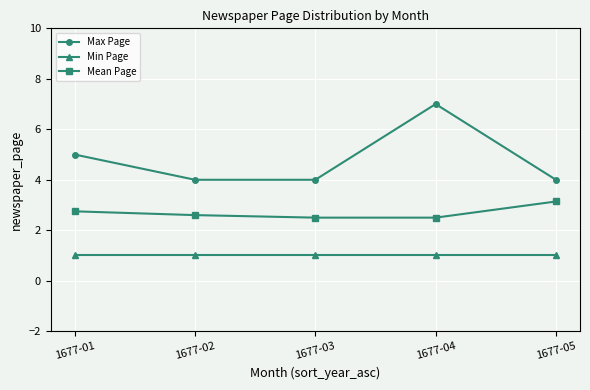

What is the sum of the Max Page values at 1677-05 and 1677-01?

9.0